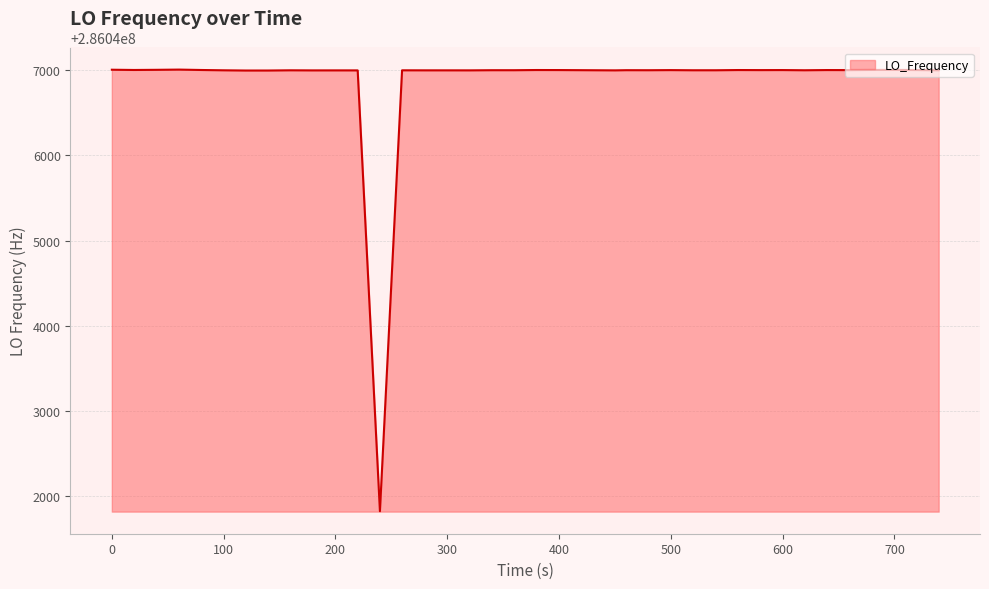

What is the maximum value shown in the chart?

286047007.4